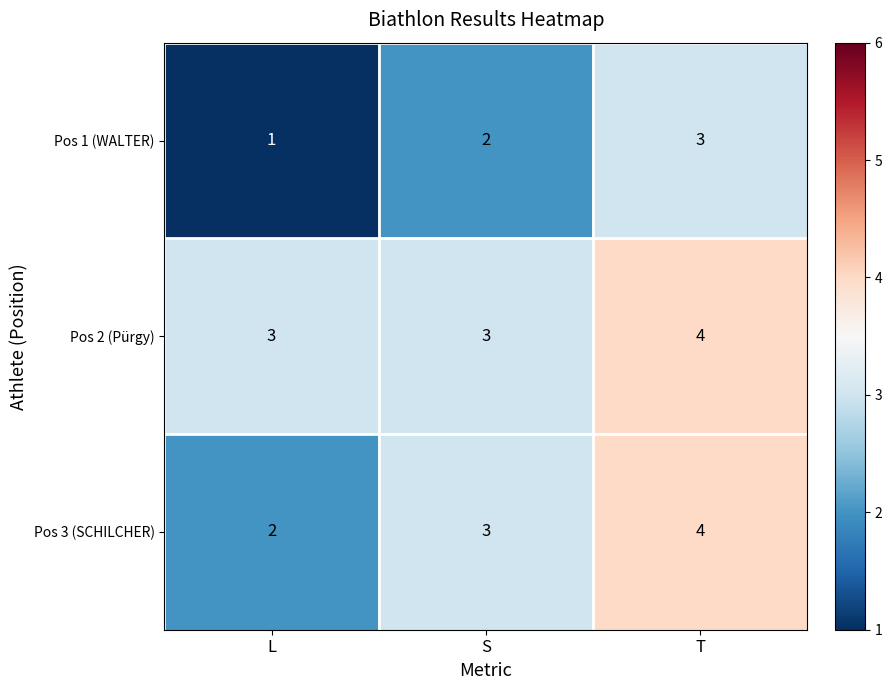

Reading right to left, what are all the values shown in this chart?

Pos 1 (WALTER): T=3	S=2	L=1
Pos 2 (Pürgy): T=4	S=3	L=3
Pos 3 (SCHILCHER): T=4	S=3	L=2